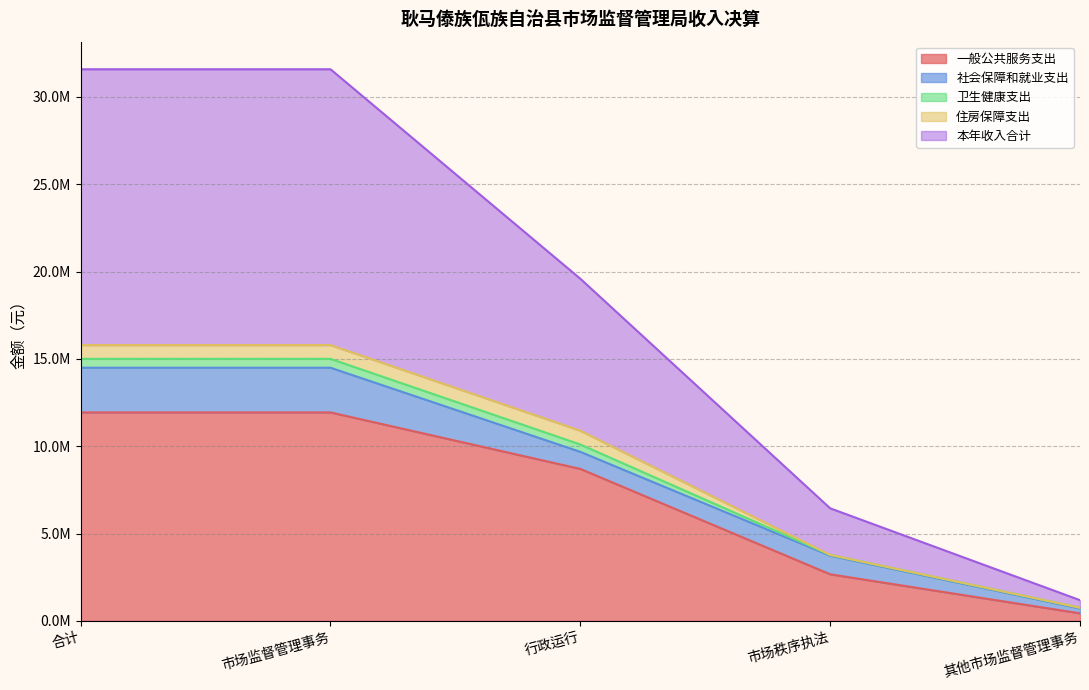

What is the label of the 1st point from the right?

其他市场监督管理事务